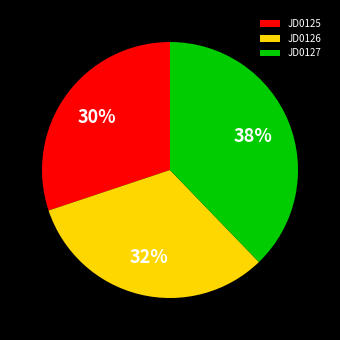

To the nearest percent, what is the difference between the largest and smallest slice percentages?

8%